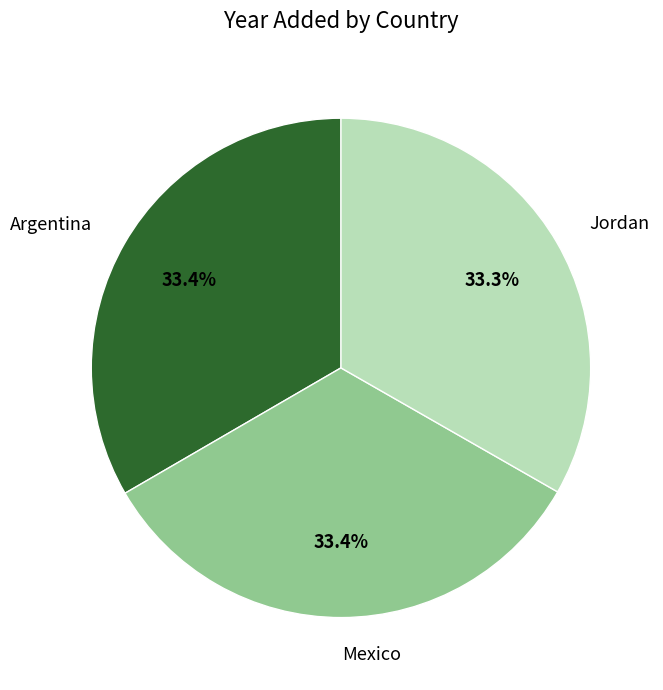

Is there any slice that represents more than half of the pie?

No